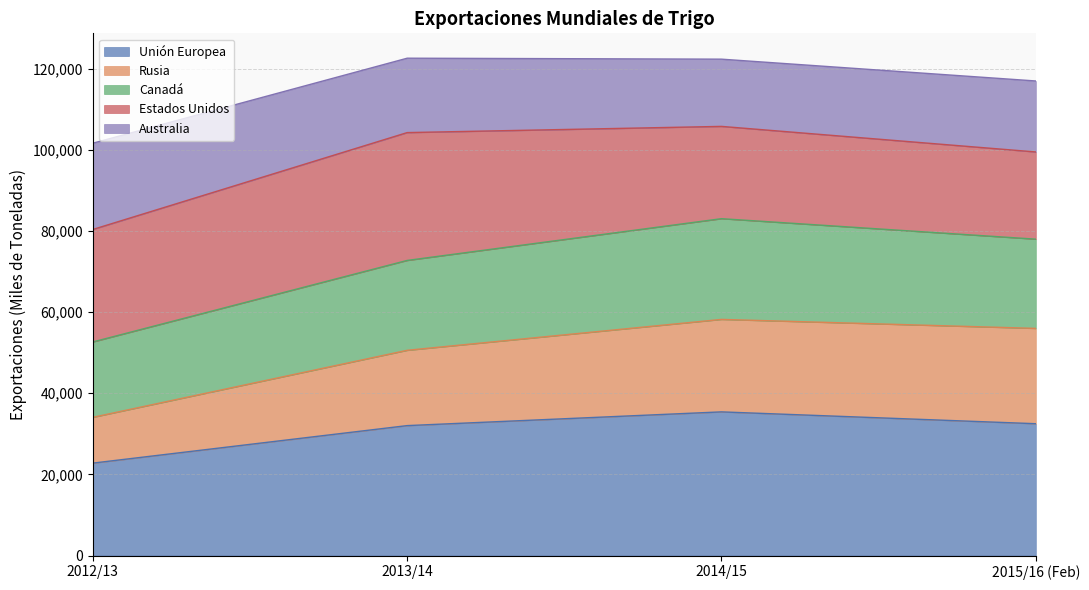

Which category has the highest value across all series?

2014/15